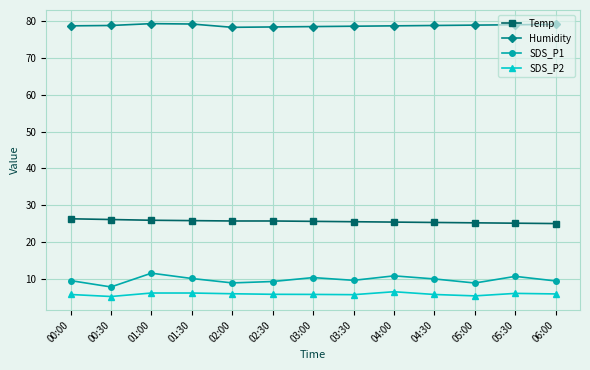

What position from the right is 06:00?

1